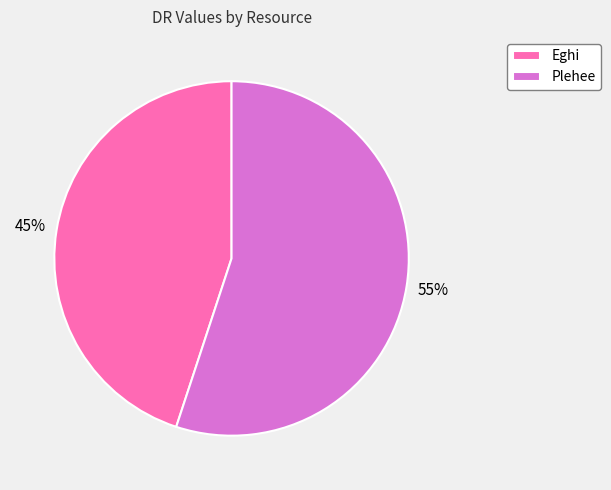

Is the sum of Plehee and Eghi greater than half?

Yes